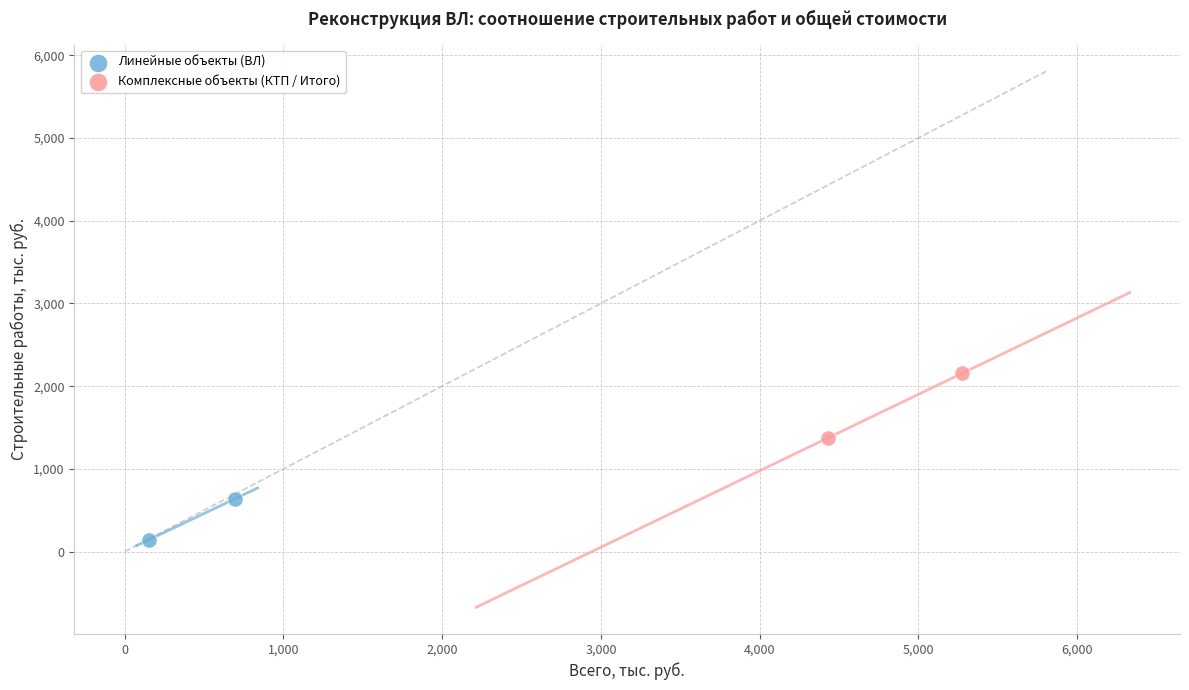

Which series has the widest spread of Y values?

Комплексные объекты (КТП / Итого)